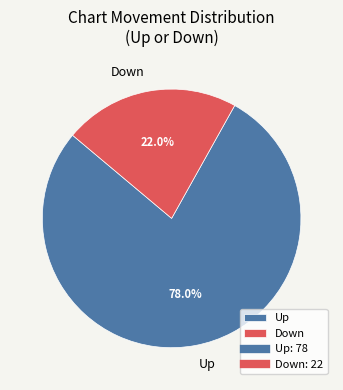

To the nearest percent, what is the difference between the Up and Down slice percentages?

56%